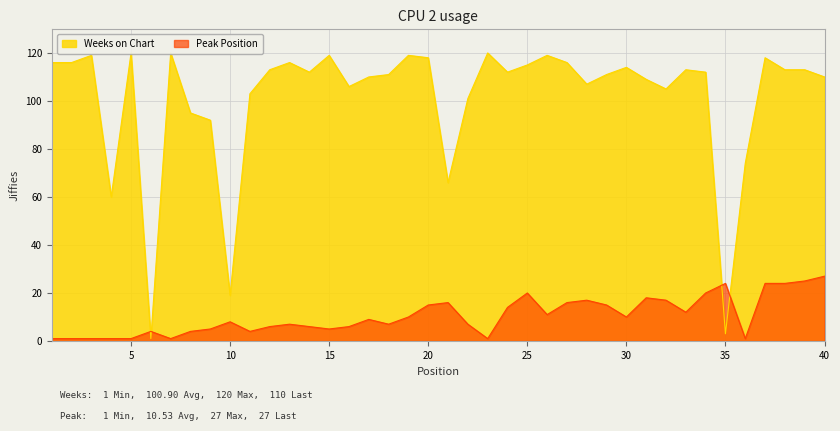

Which series has the largest total across all categories?

Weeks on Chart